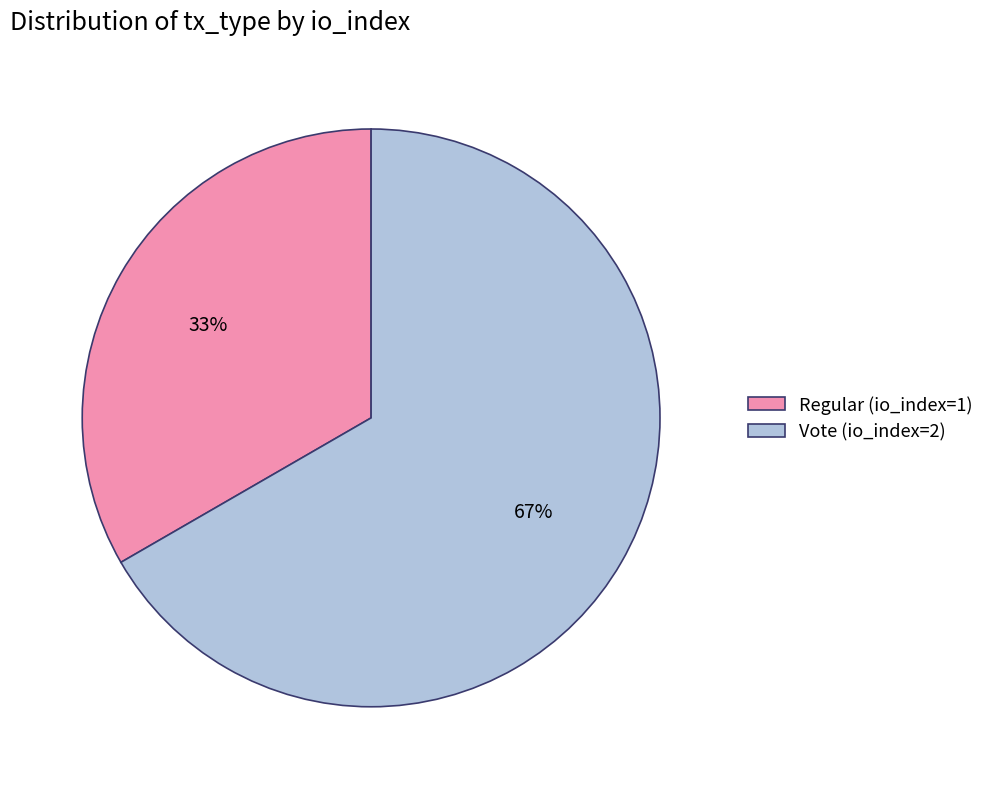

To the nearest percent, what is the combined percentage of Regular (io_index=1) and Vote (io_index=2)?

100%